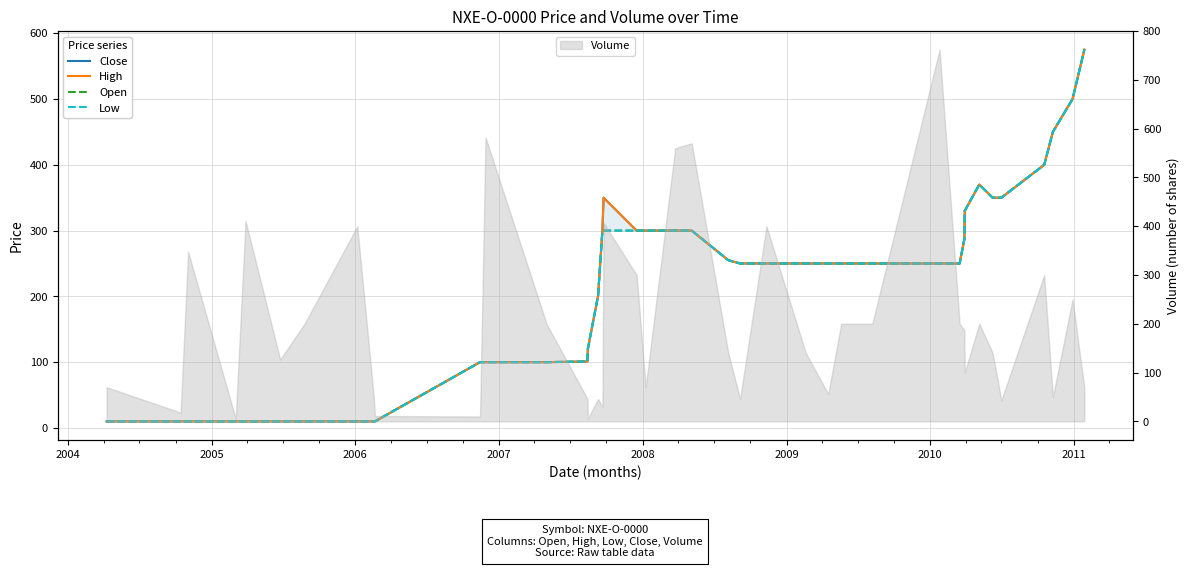

What is the lowest value of the Open series?

10